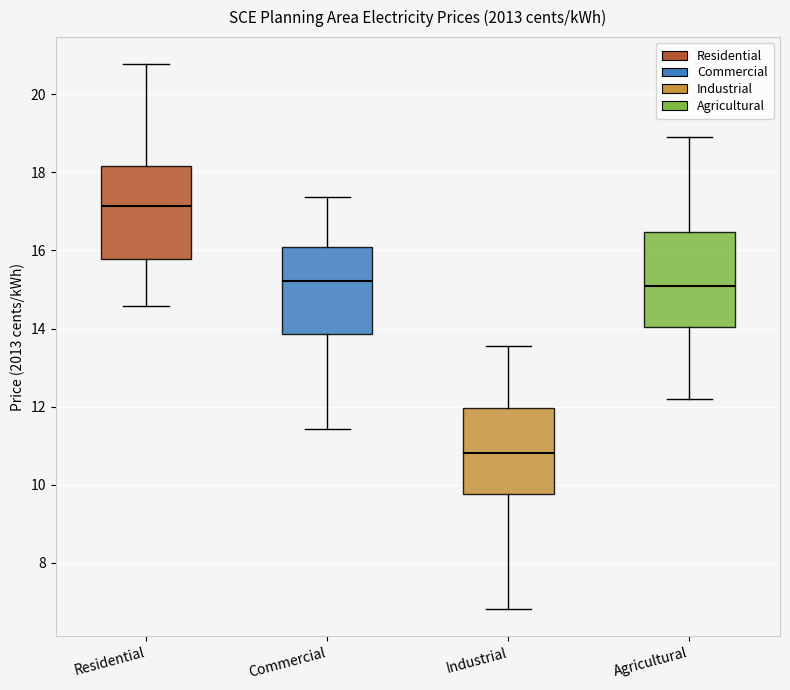

Reading left to right, transcribe this box plot: for each box, give where its median line is, the range the box spans, and where its two whiskers end, as read against the y-axis. The values are not printed on the chart, so give them approximately, as read against the axis.

Residential: median 17.2, box 15.8 to 18.2, whiskers 14.6 to 20.8
Commercial: median 15.2, box 13.8 to 16.0, whiskers 11.4 to 17.4
Industrial: median 10.8, box 9.8 to 12.0, whiskers 6.8 to 13.6
Agricultural: median 15.0, box 14.0 to 16.4, whiskers 12.2 to 19.0